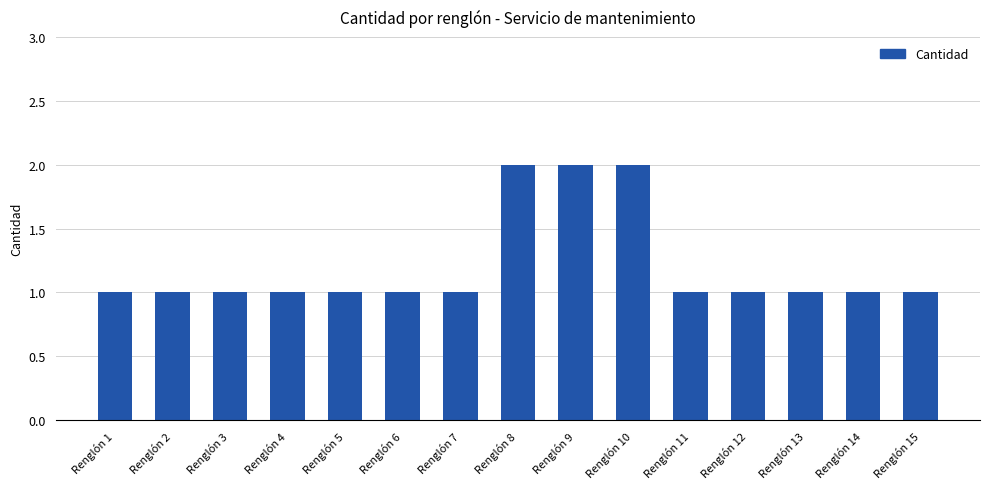

Does the chart contain any negative values?

No